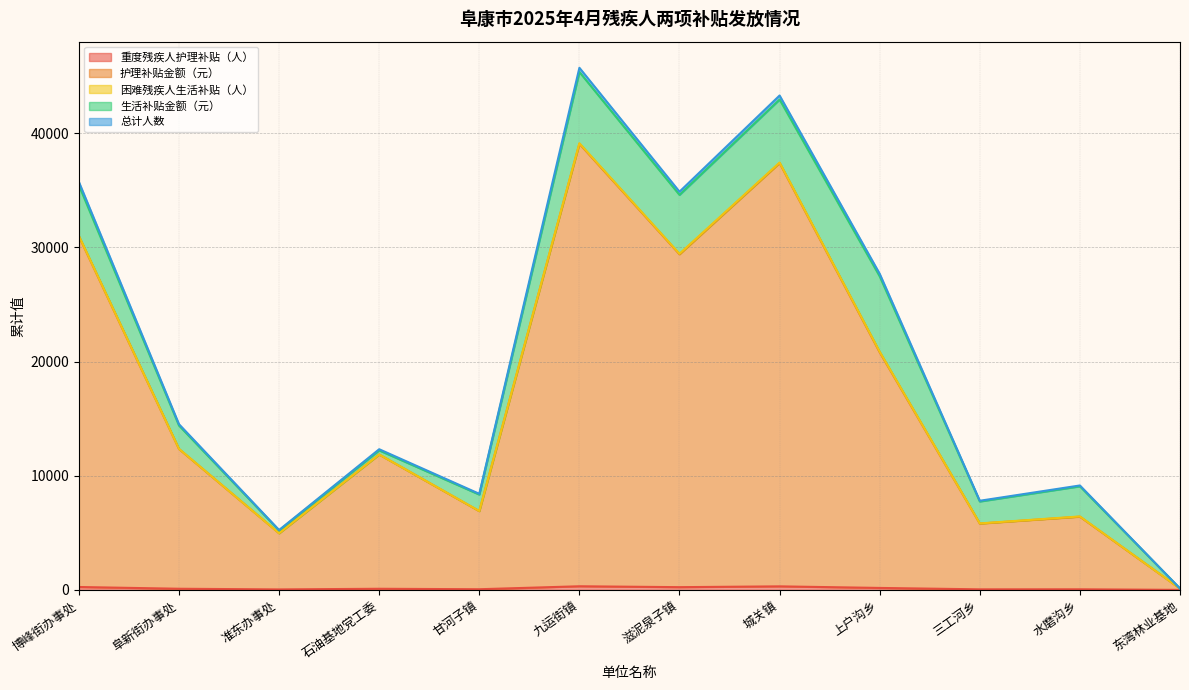

What is the average value of the 重度残疾人护理补贴（人） series?

140